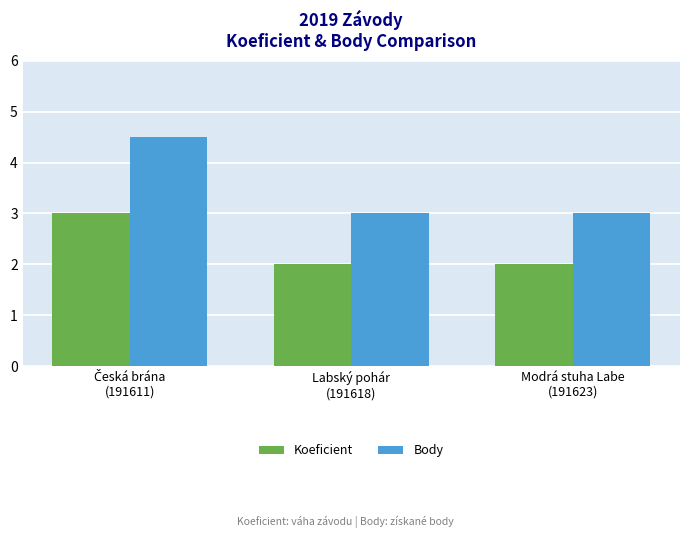

What is the difference between the maximum and minimum values in the Body series?

1.5